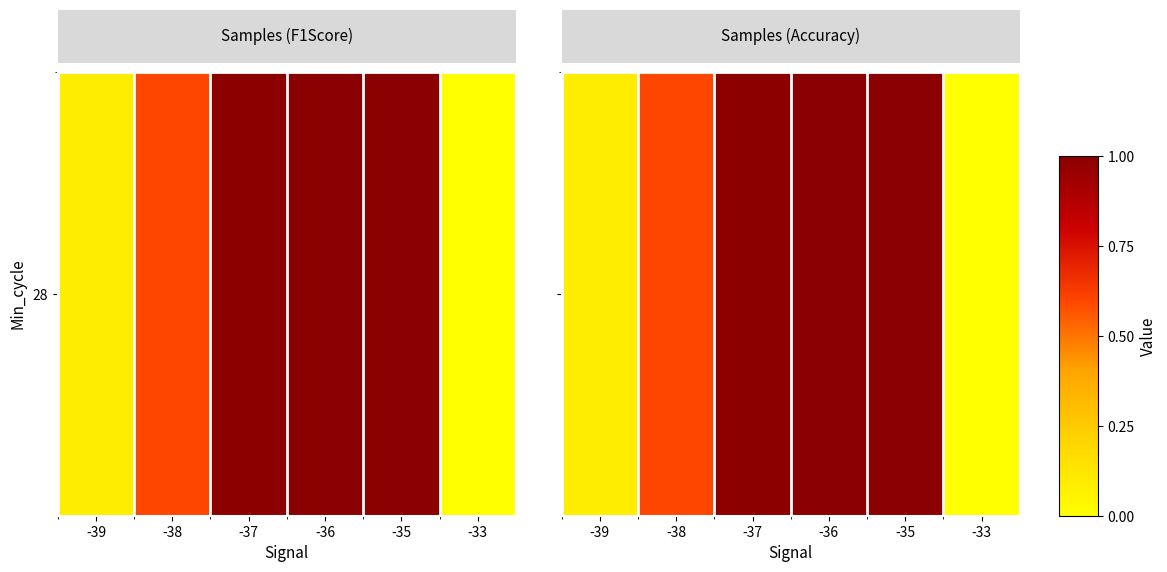

The value at -39 is 0.1. True or false?

False